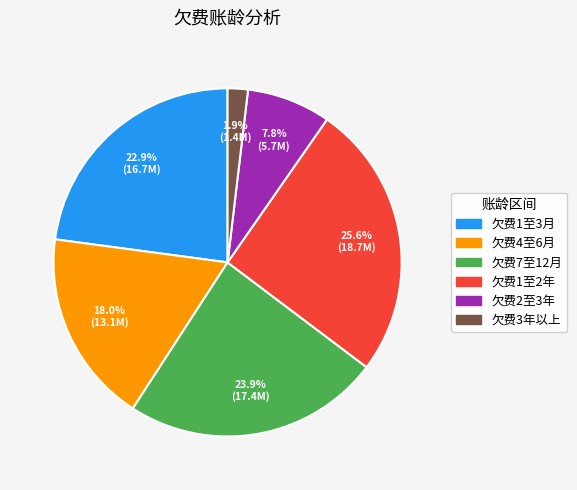

How many slices are in this pie chart?

6